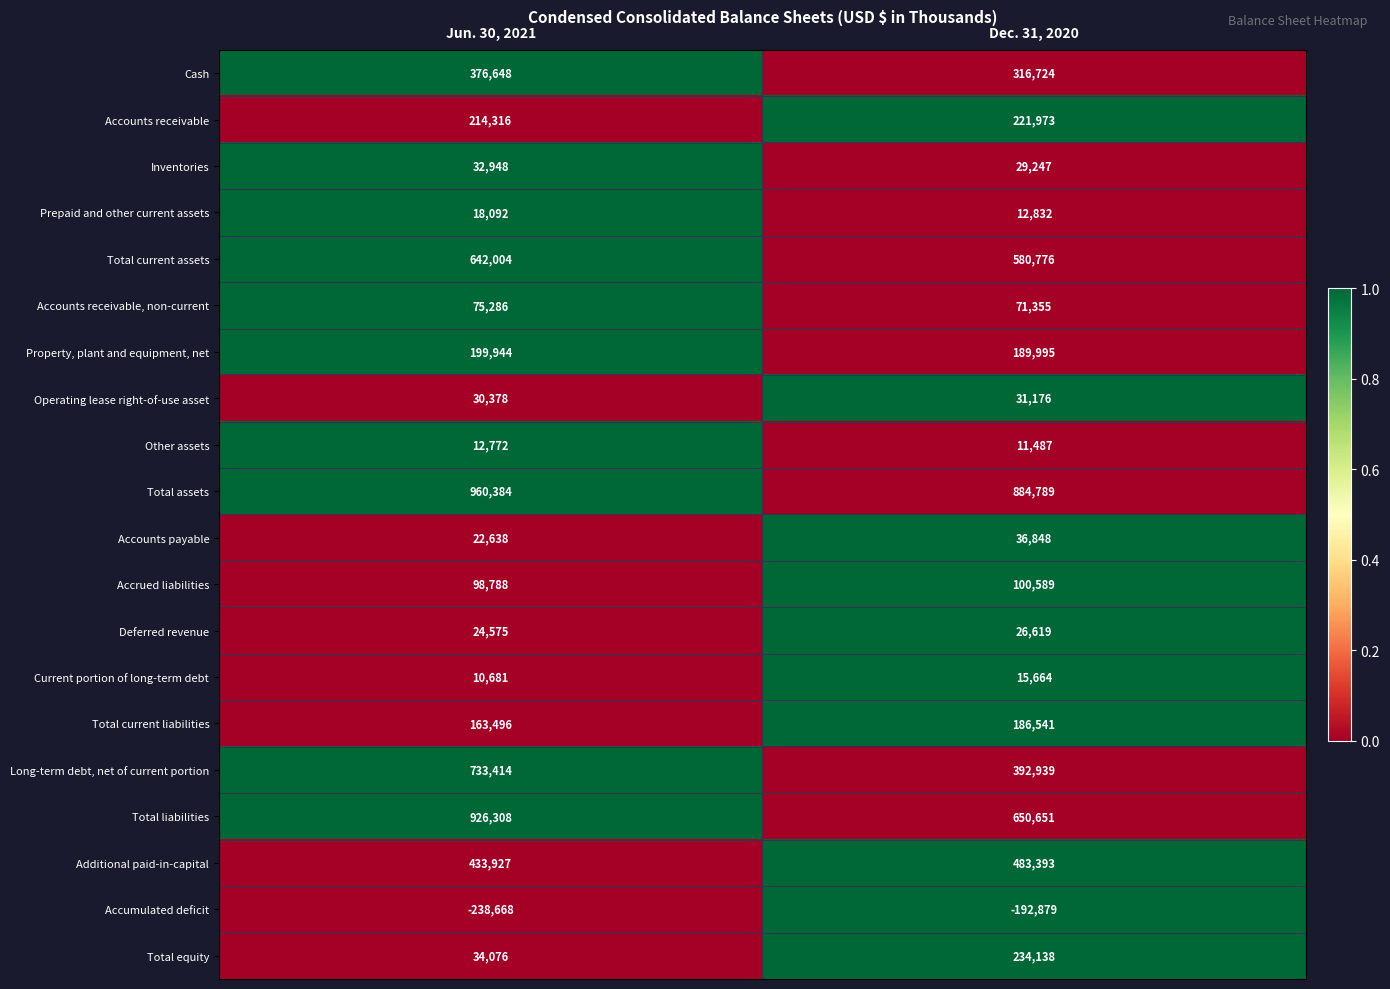

True or false: Accrued liabilities has a value of 160438 at Jun. 30, 2021.

False